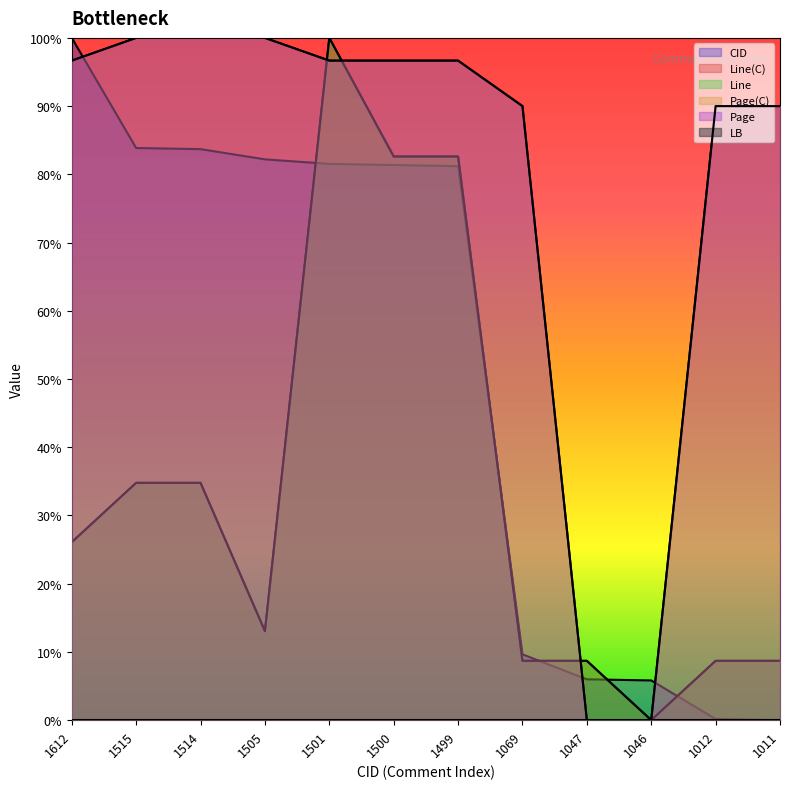

Which category has the highest value in the CID series?

1612